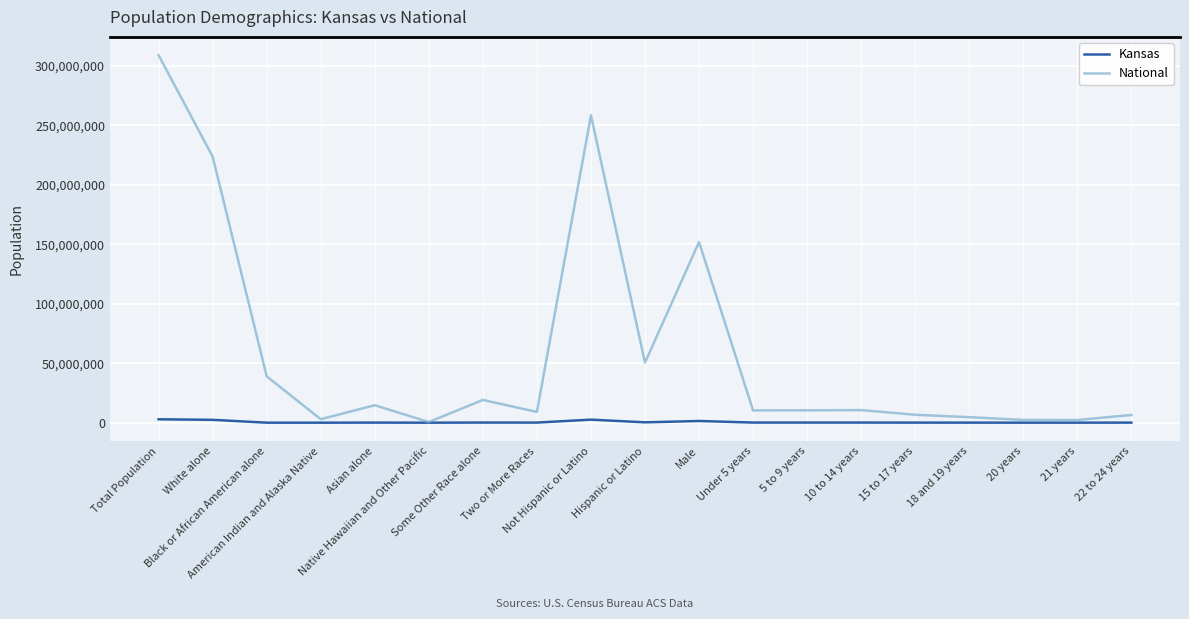

Which series has the widest spread of values?

National